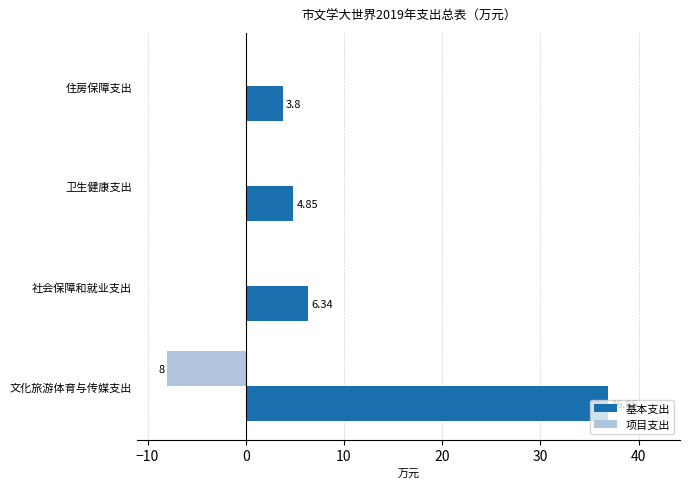

Which series has the largest total across all categories?

基本支出